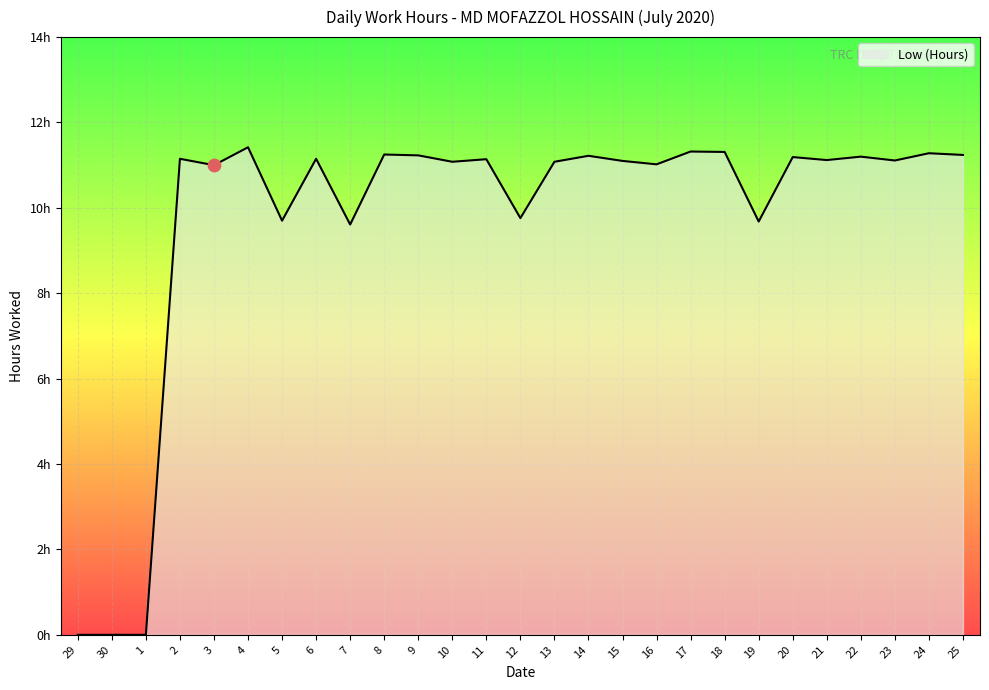

Is this an area chart (filled region under the line)?

Yes